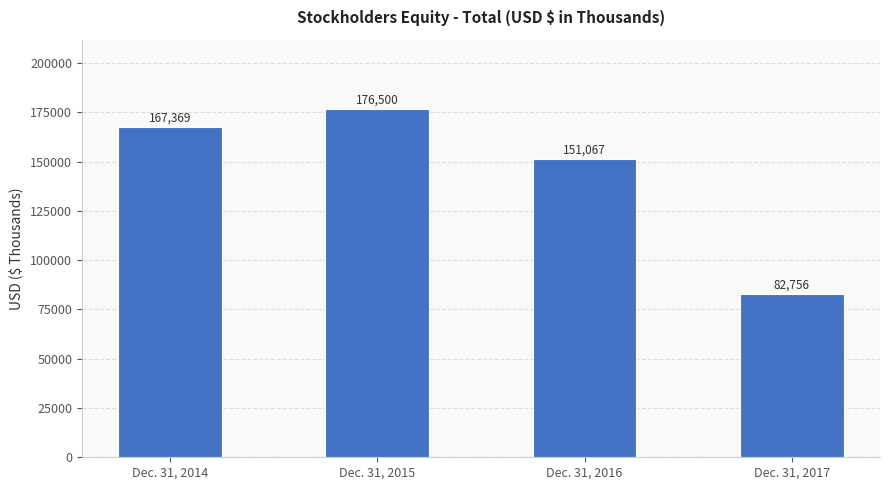

What is the greatest value displayed?

176500